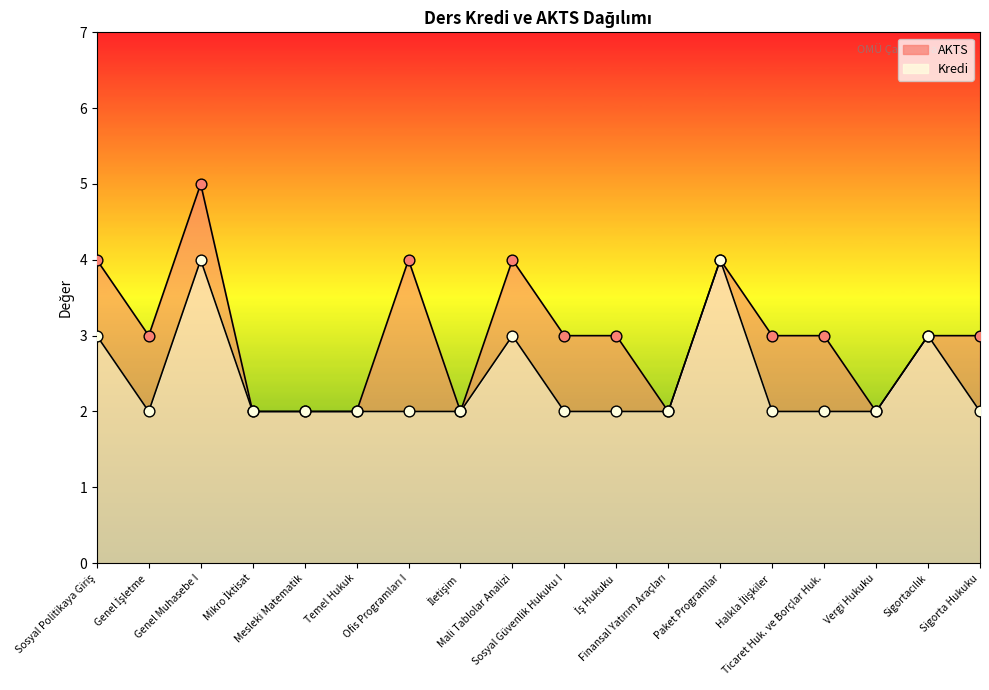

Which series reaches the minimum Y coordinate?

AKTS noktaları